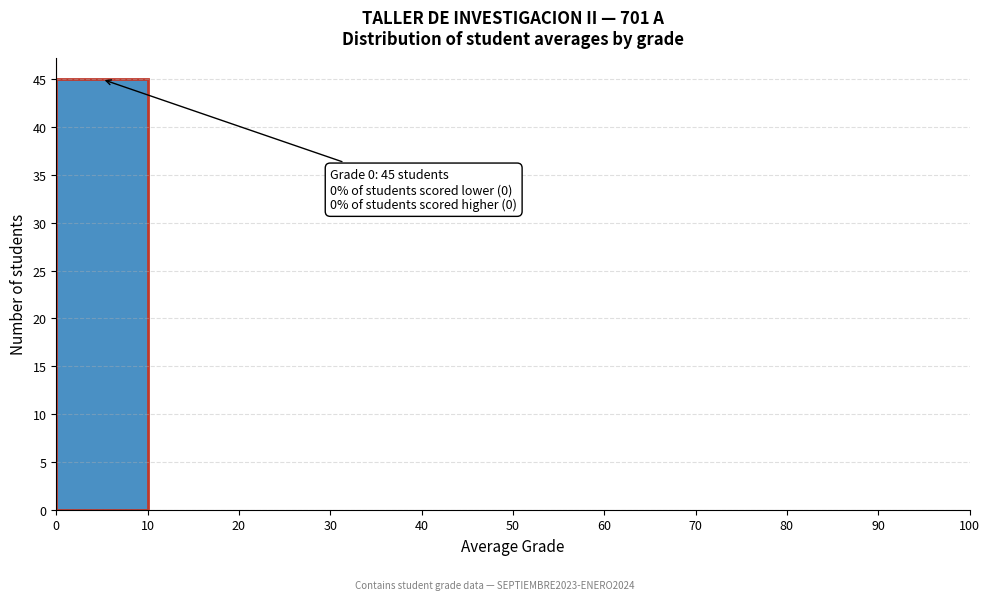

Which range on the x-axis has the tallest bar?

0 to 10